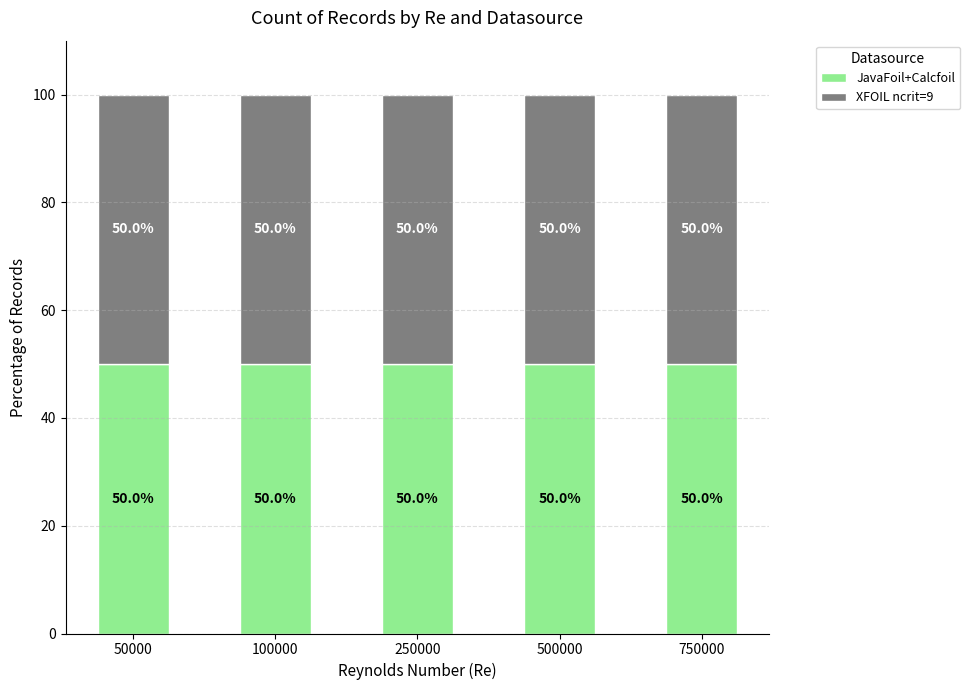

Is it true that JavaFoil equals 6 at 500000_0.25?

False